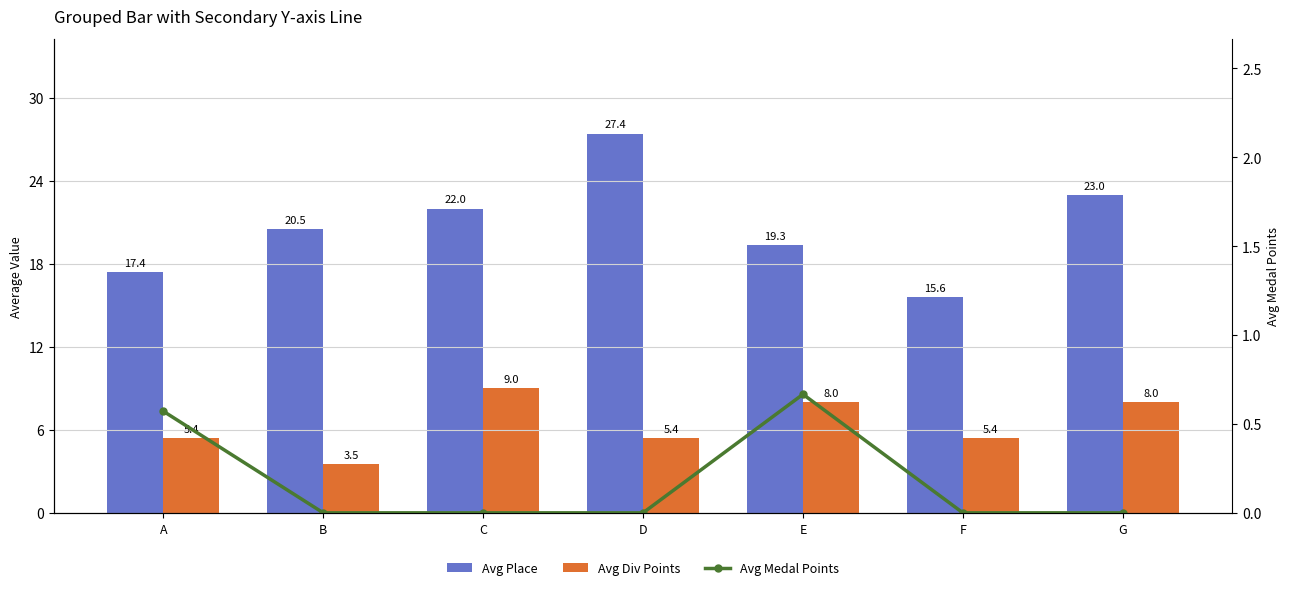

Where does the Avg Div Points series first go above 5?

A